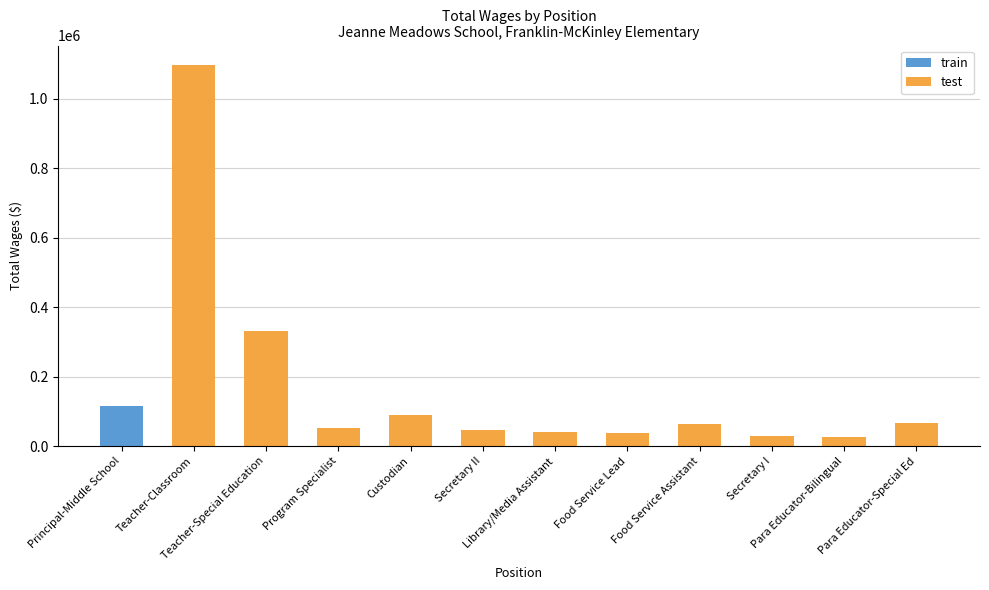

What is the sum of all values?

1880320